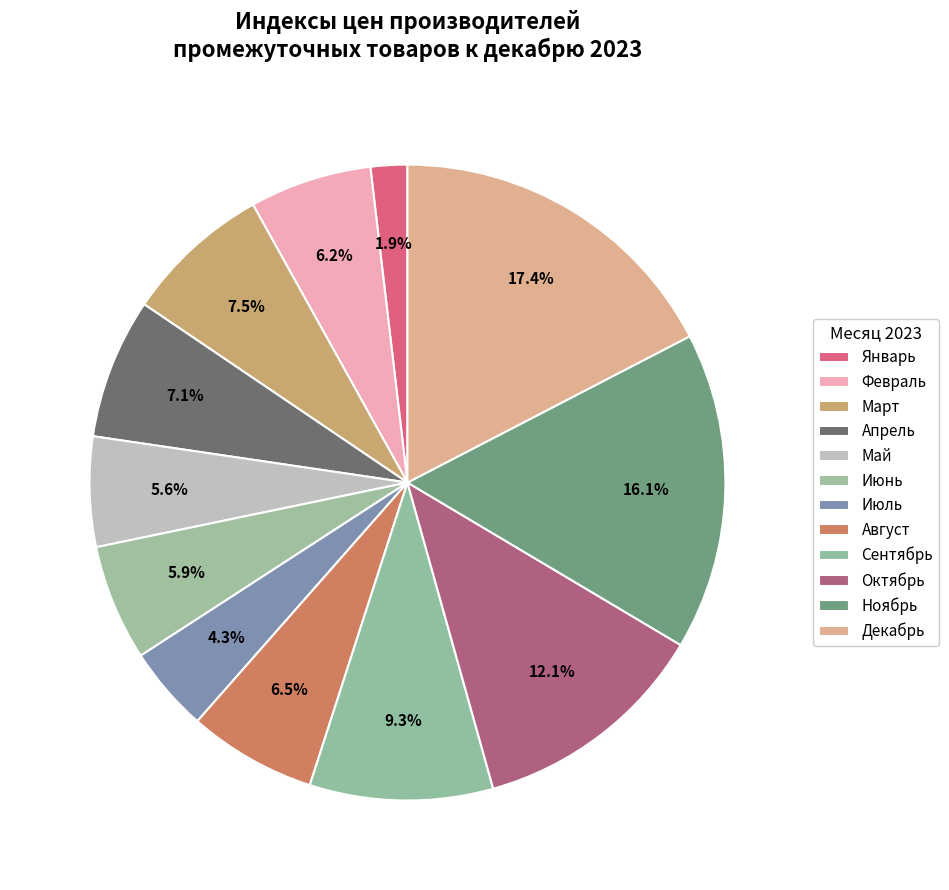

How many segments does this pie chart have?

12